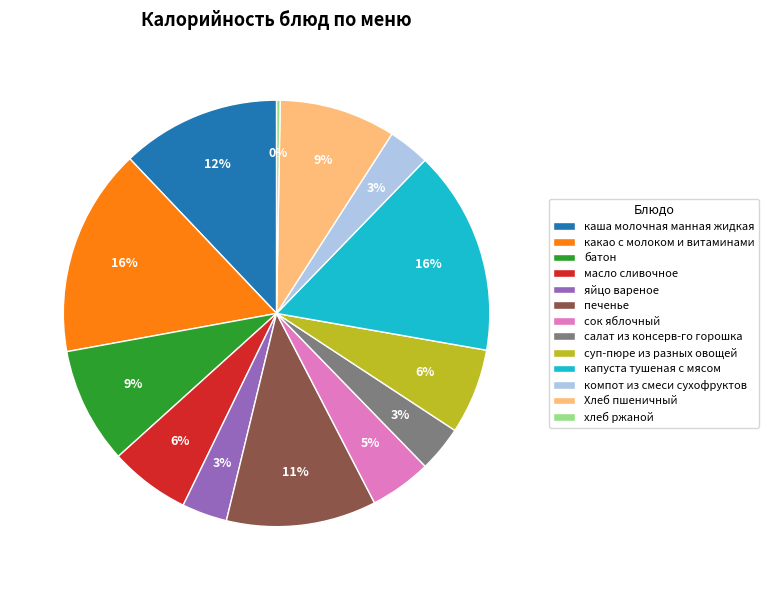

Approximately how many times larger is the value at салат из консерв-го горошка compared to печенье?

0.3